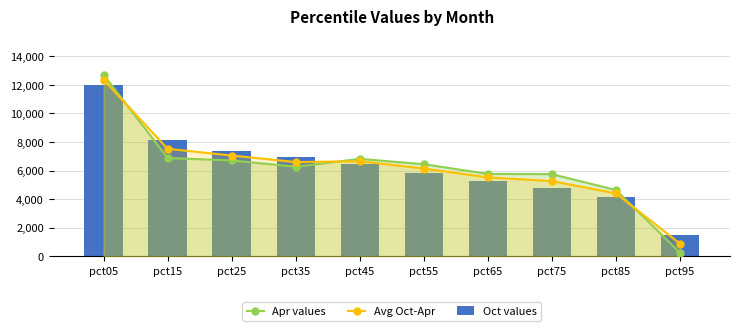

True or false: Avg Oct-Apr has a value of 7528.8 at pct15.

True